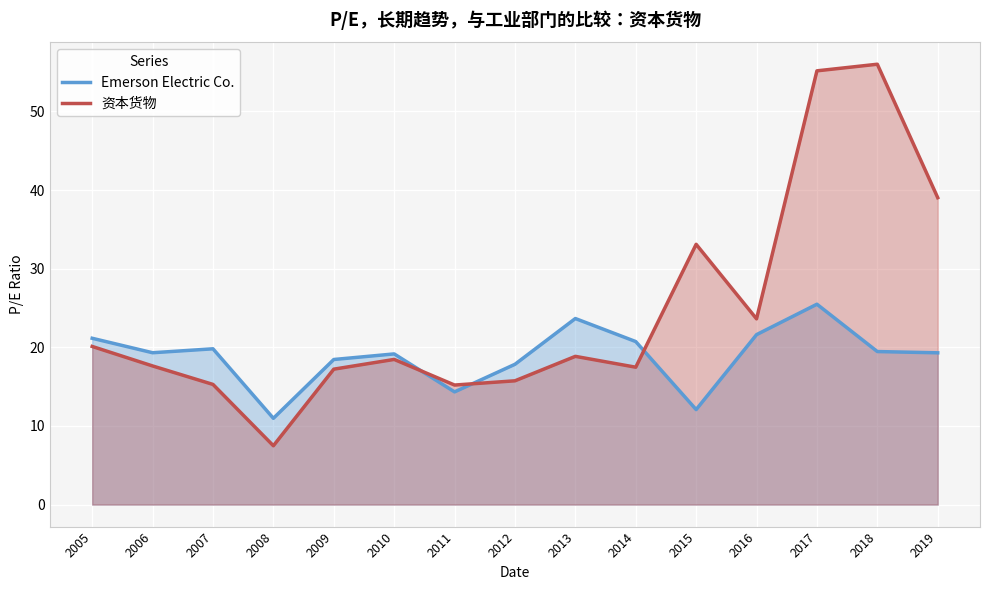

What is the total value across all series at 2015?

45.2